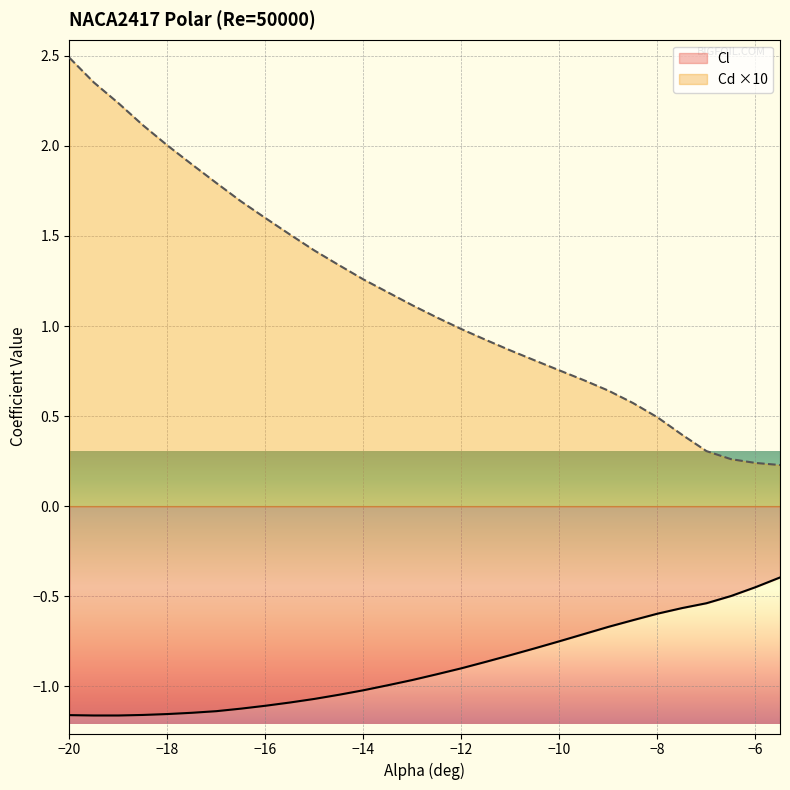

What is the minimum value for Cd?

0.2